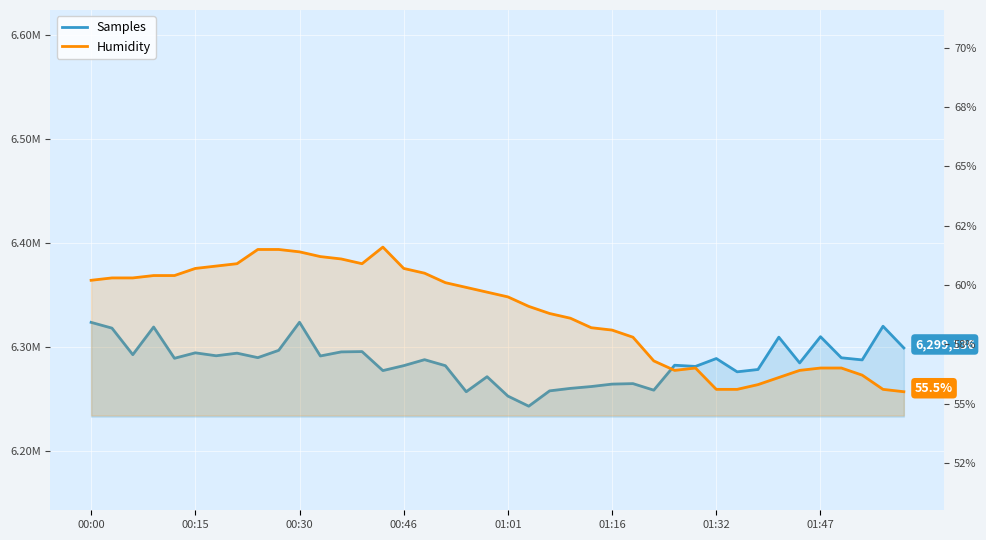

Is the value of Samples at 15 greater than the value of Humidity at 26?

Yes